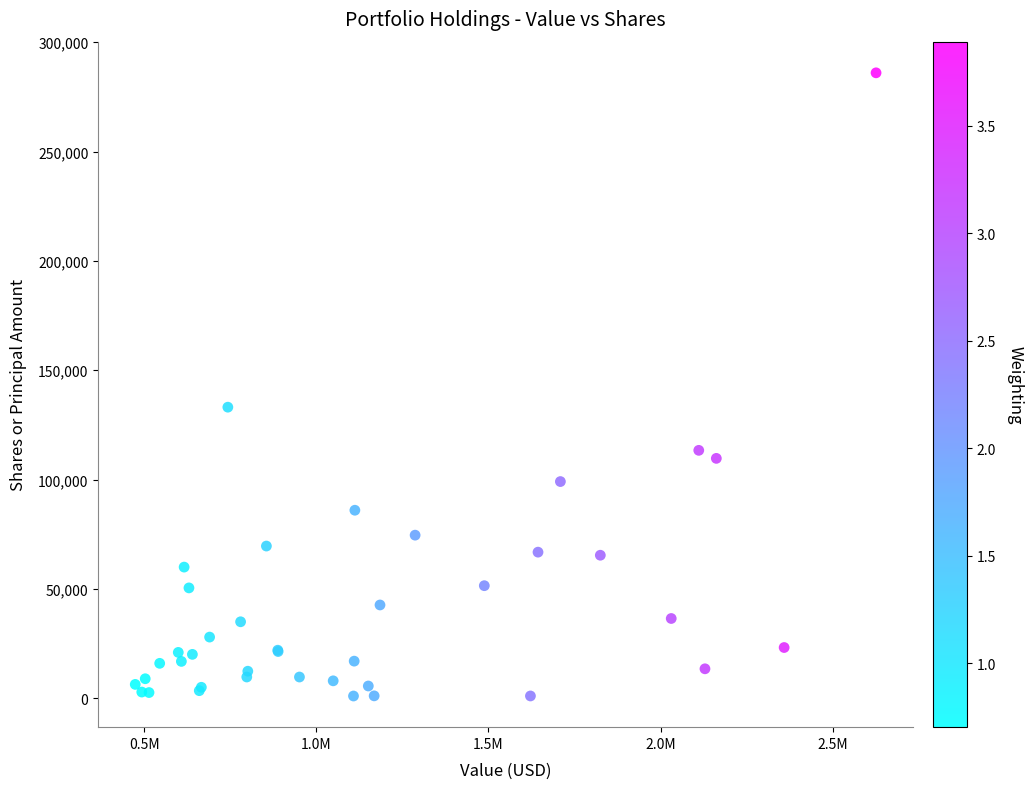

What Y value in the scatter plot is closest to 143530?

133121